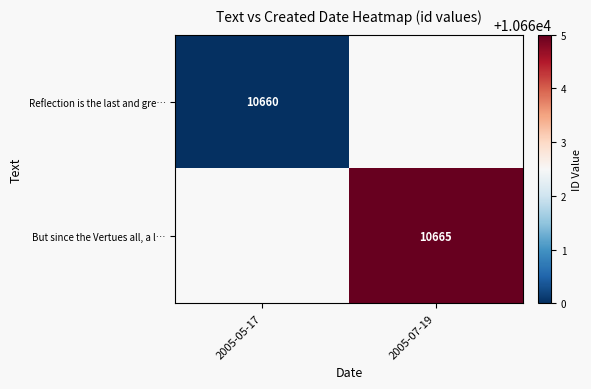

True or false: But since the Vertues all, a l… has a value of 6744 at 2005-07-19.

False